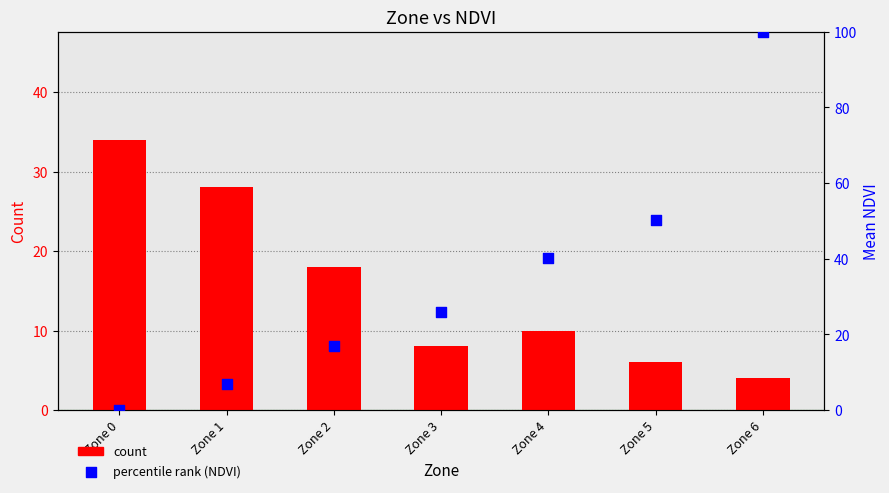

At how many categories does at least one series exceed 28?

4